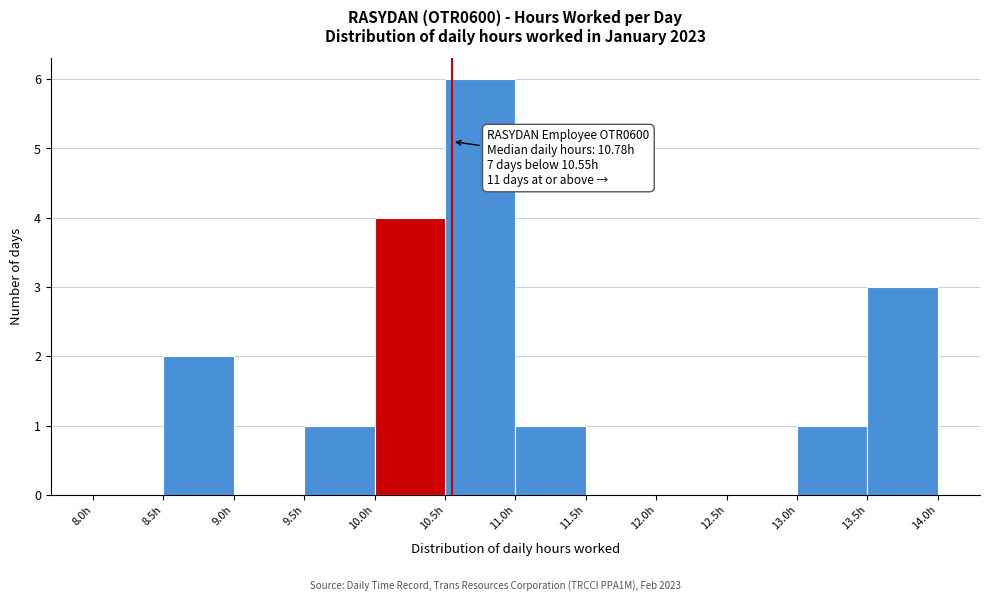

Over which range of the x-axis is the bar tallest?

10.5 to 11.0